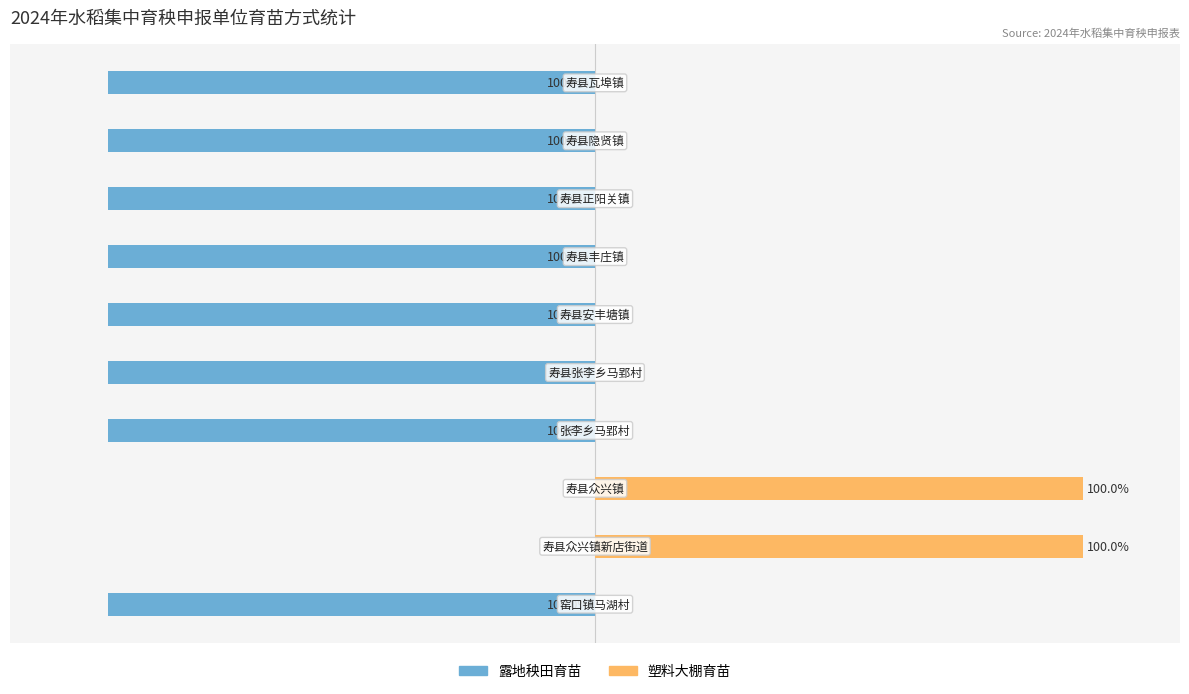

What is the total value across all series at 6?

-100